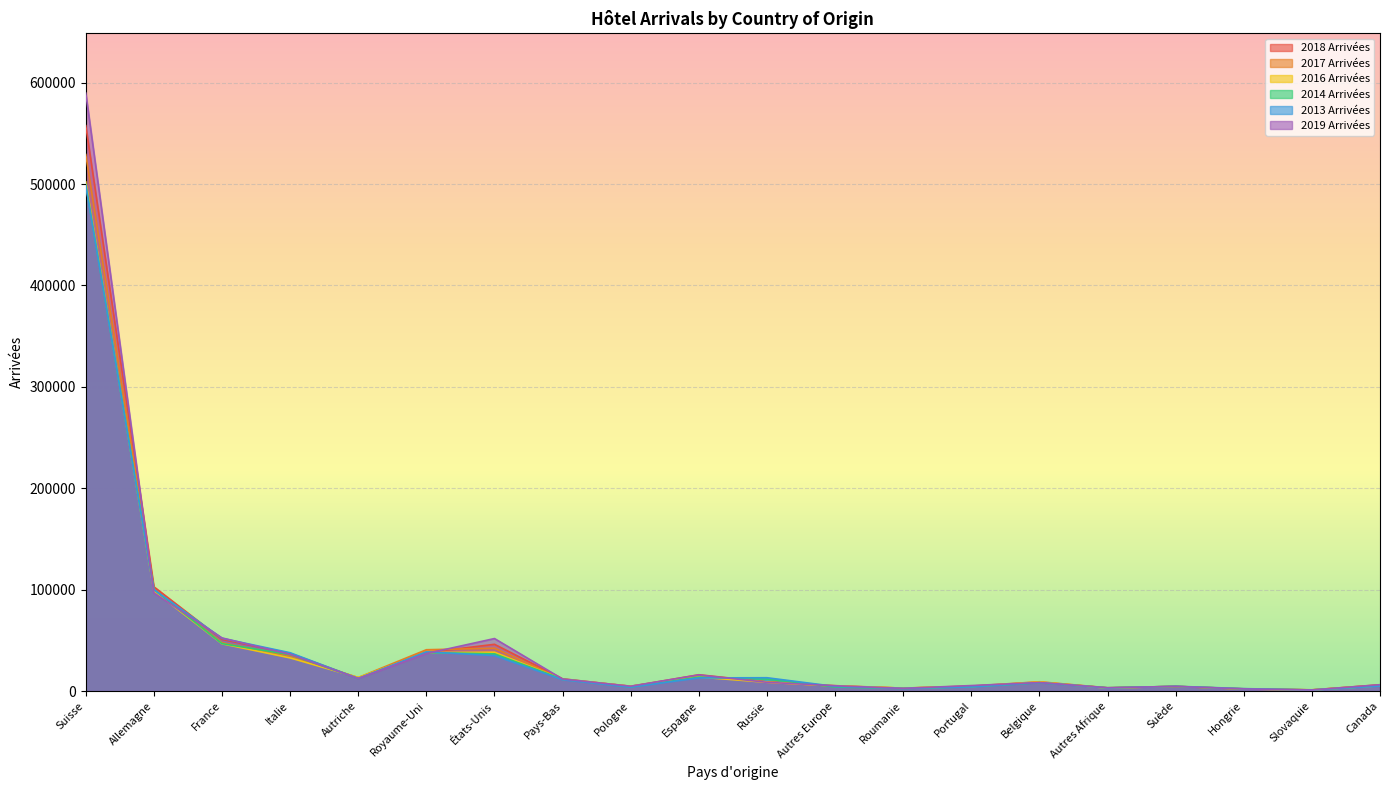

Which series changed the most between Italie and Russie?

2018 Arrivées